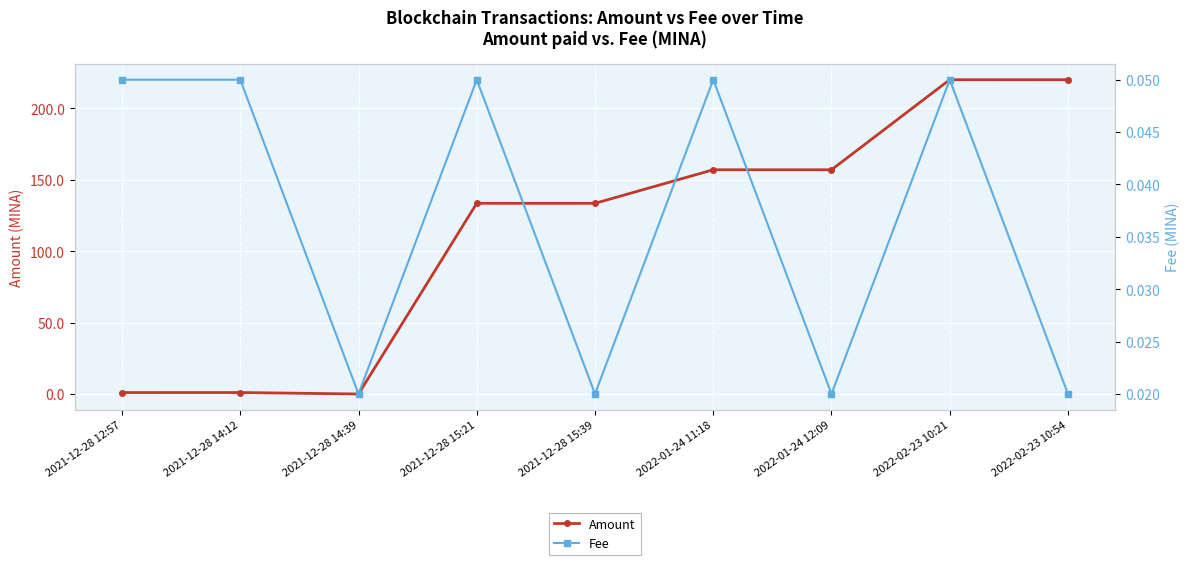

What is the sum of all Fee values?

0.3